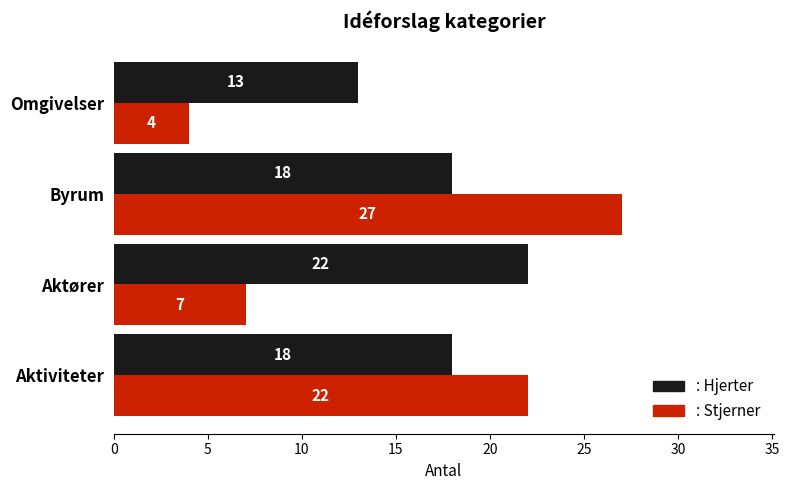

What is the difference between the highest and lowest values at Aktører?

15